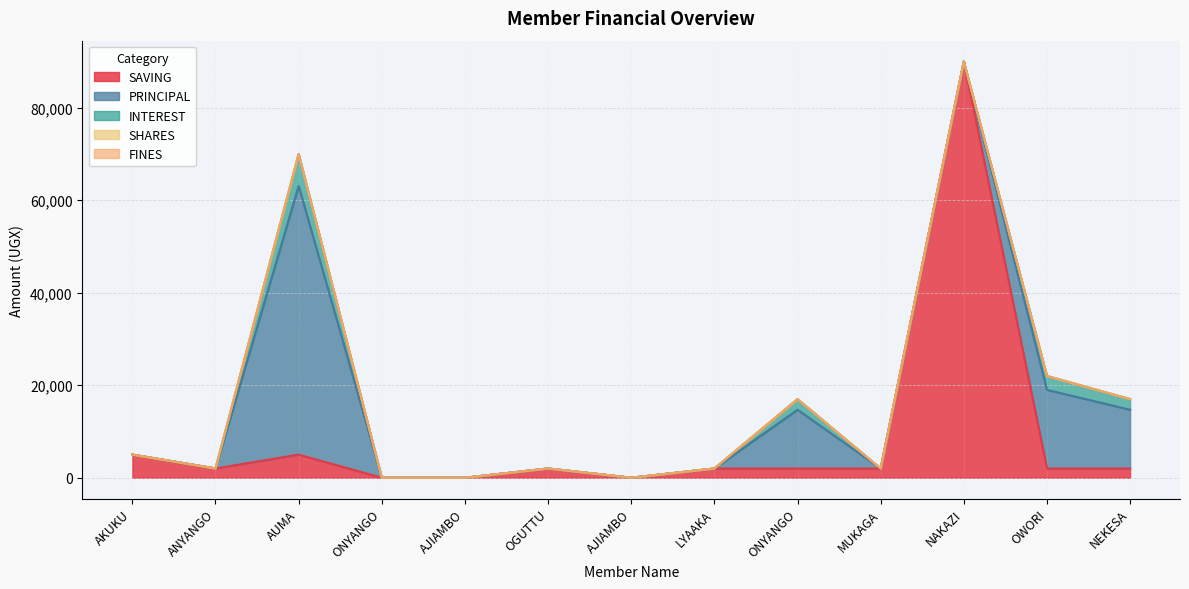

True or false: PRINCIPAL has more than 2 interior local peaks.

True